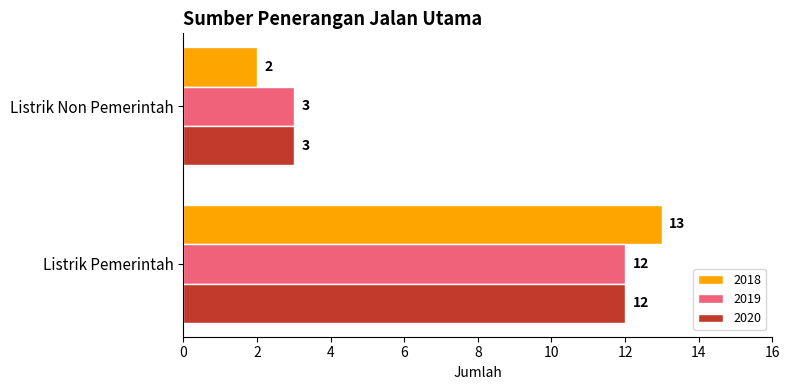

What is the greatest value displayed?

13